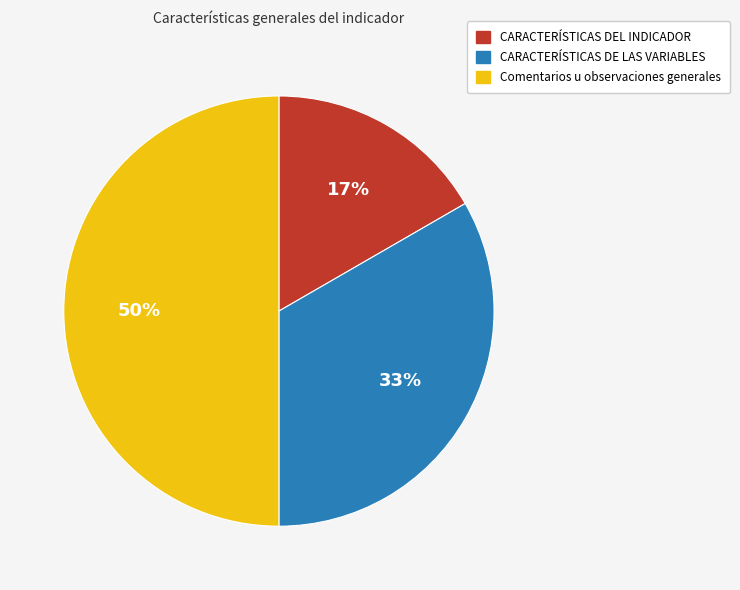

Combined, do Comentarios u observaciones generales and CARACTERÍSTICAS DEL INDICADOR account for over 50%?

Yes